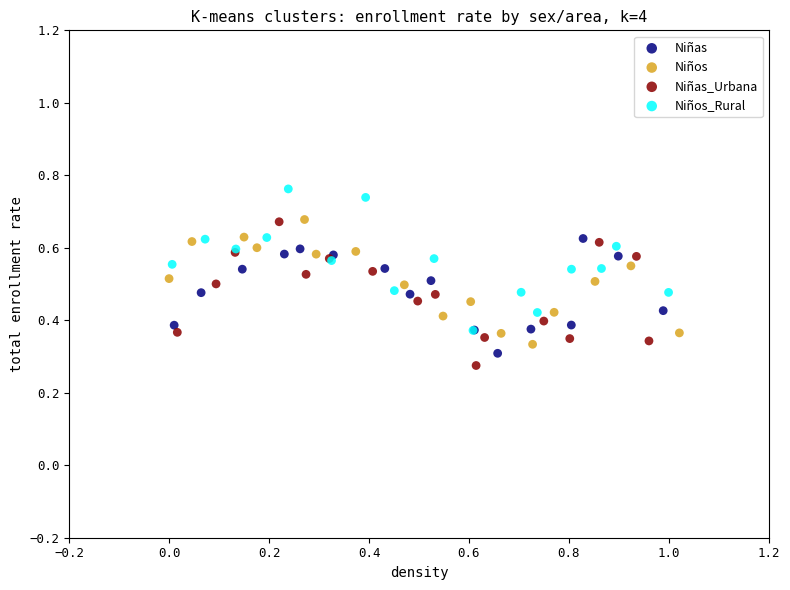

Which series reaches the minimum Y coordinate?

Niñas_Urbana